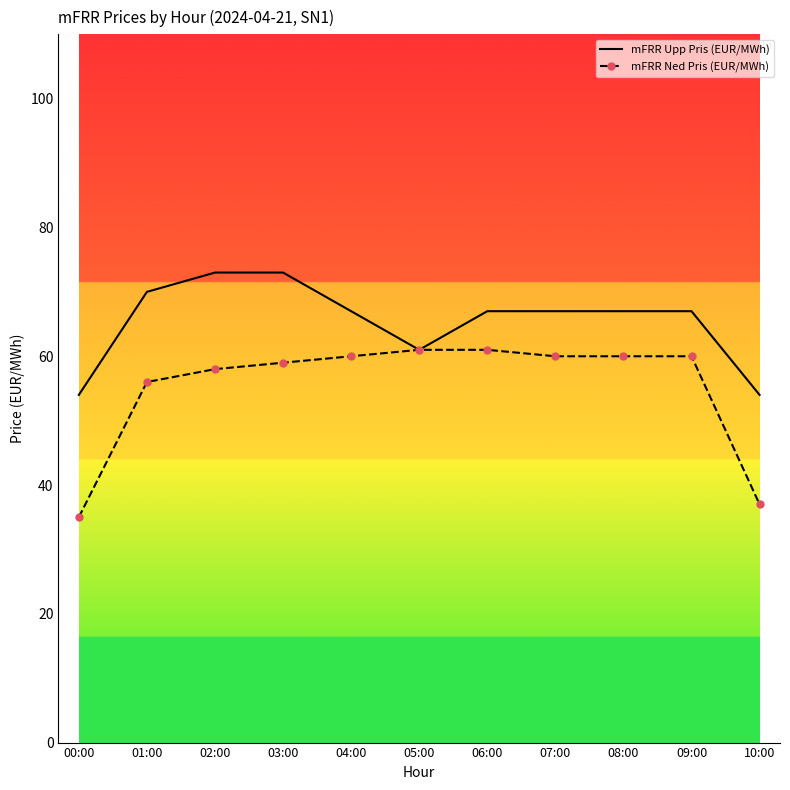

What are all the series names shown in the legend?

mFRR Upp Pris (EUR/MWh), mFRR Ned Pris (EUR/MWh)